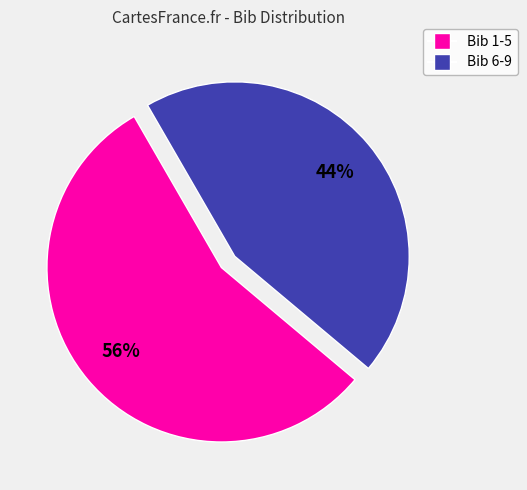

Count the number of slices in the pie.

2